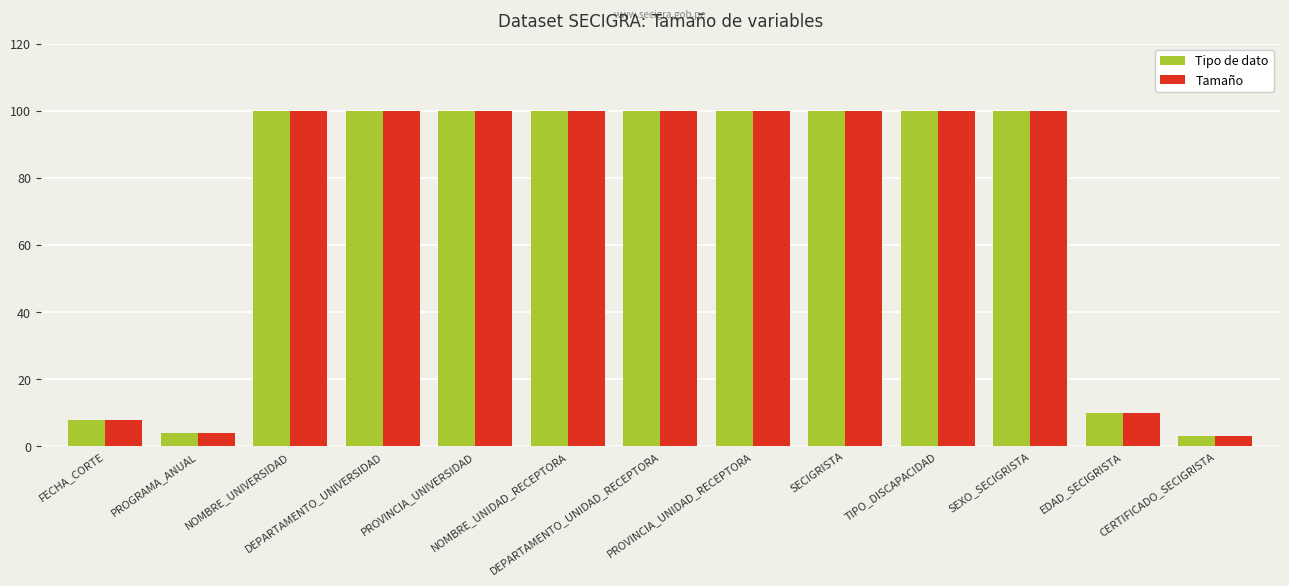

What are all the series names shown in the legend?

Tipo de dato, Tamaño